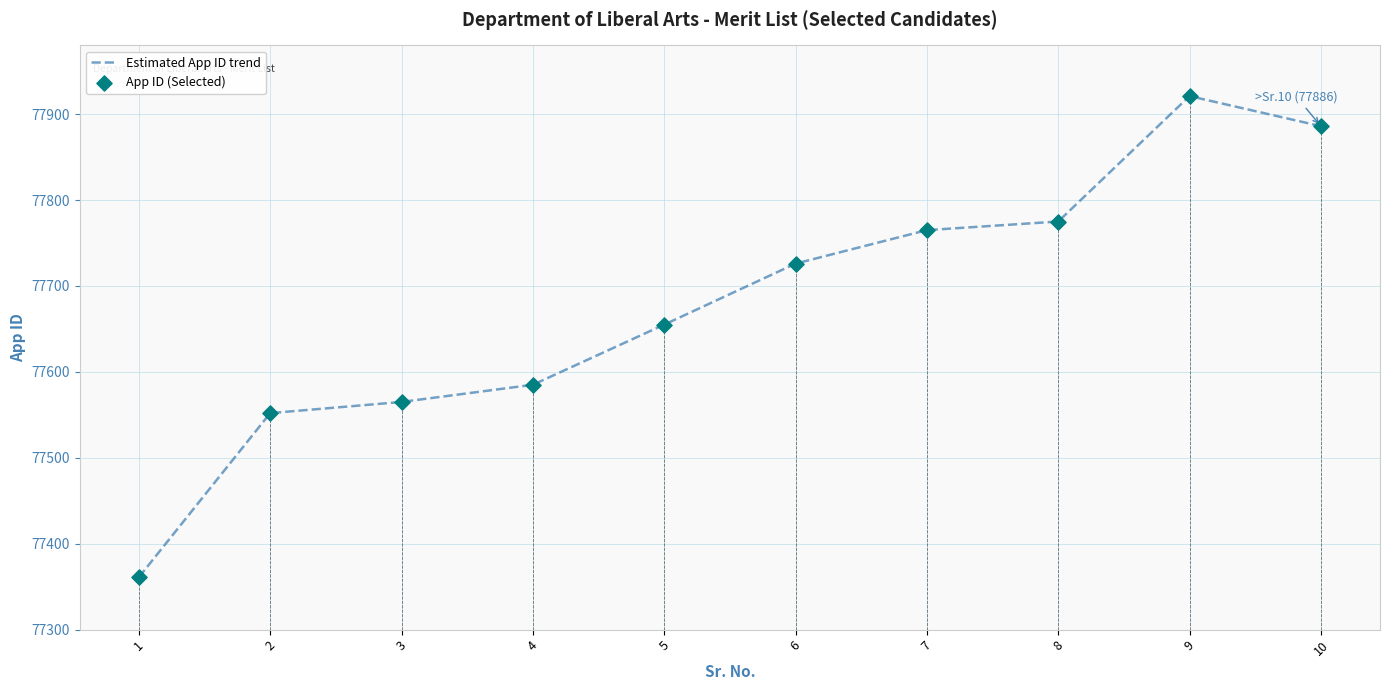

What is the ratio of the value at 4 to the value at 2?

1.0